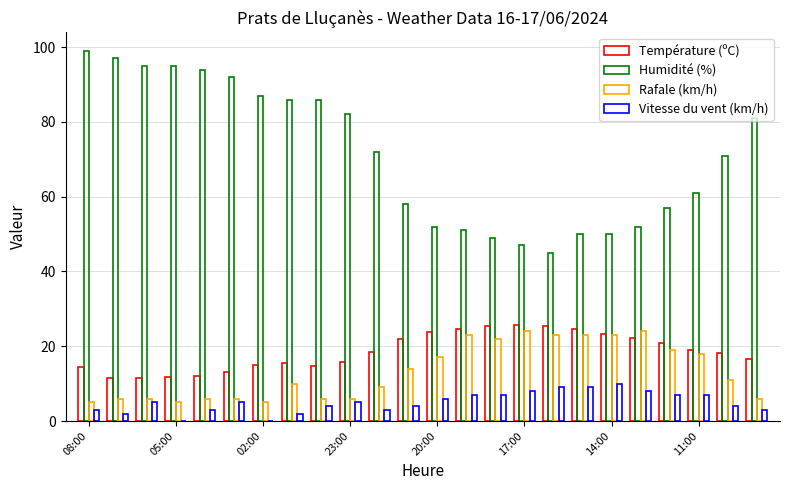

At how many categories does at least one series exceed 88?

6